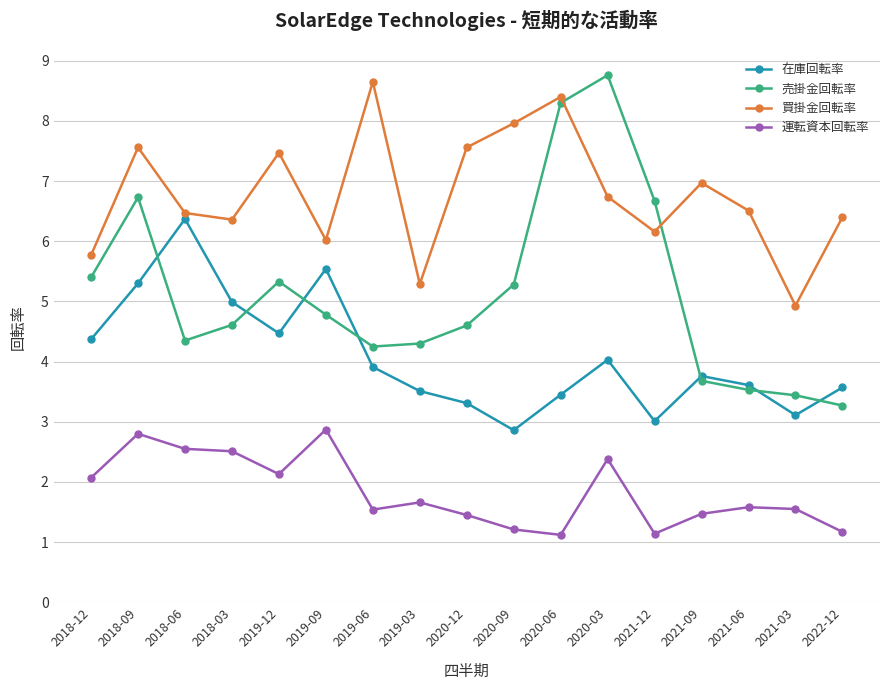

What is the difference between the highest and lowest values at 2021-03?

3.4